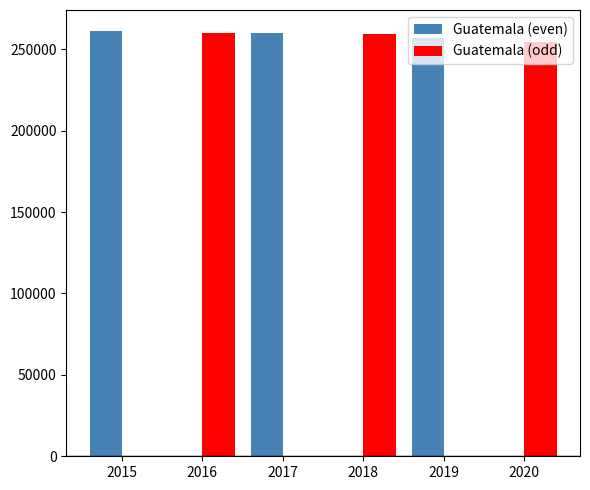

The value of Guatemala (odd) at 2017 is 0. True or false?

True